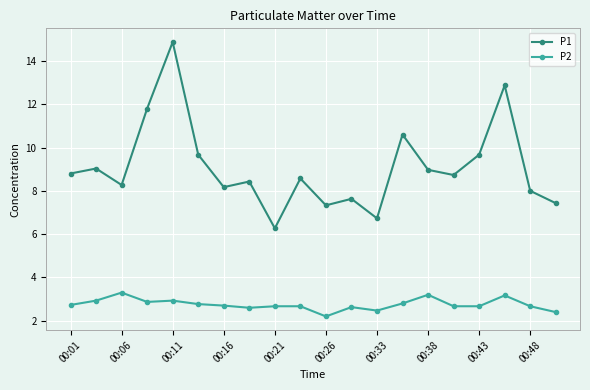

True or false: P1 and P2 cross at least once.

False